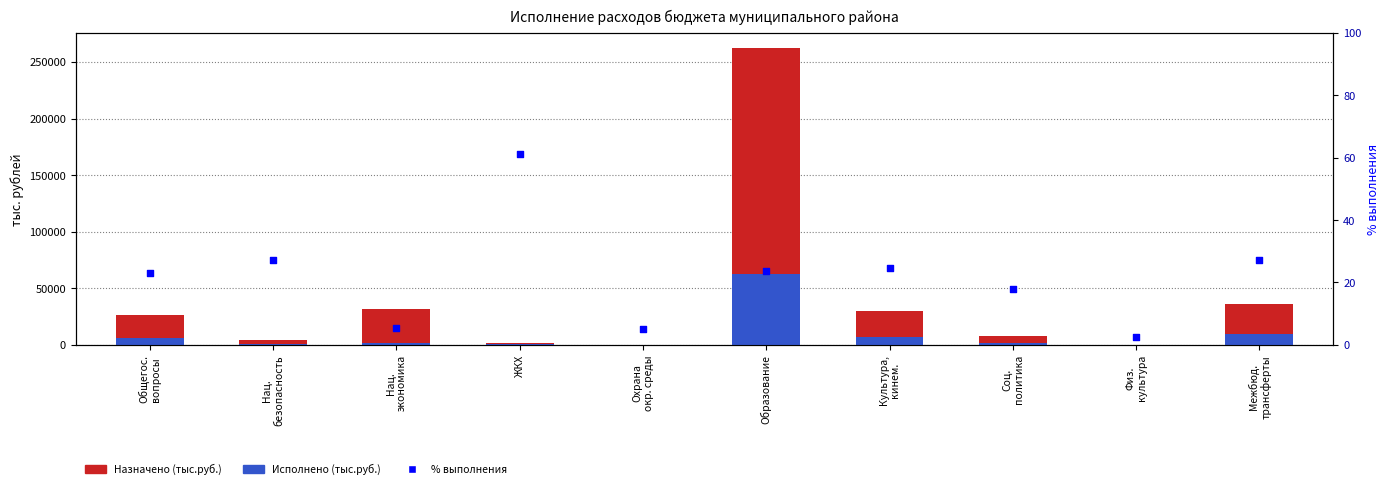

At how many categories does at least one series exceed 142570?

1